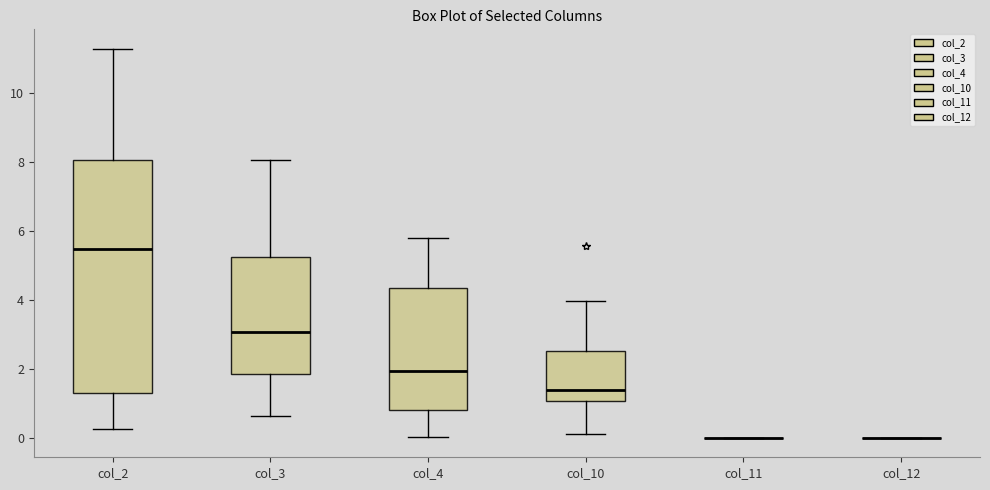

Which box is the tallest, from its lower edge to its upper edge?

col_2